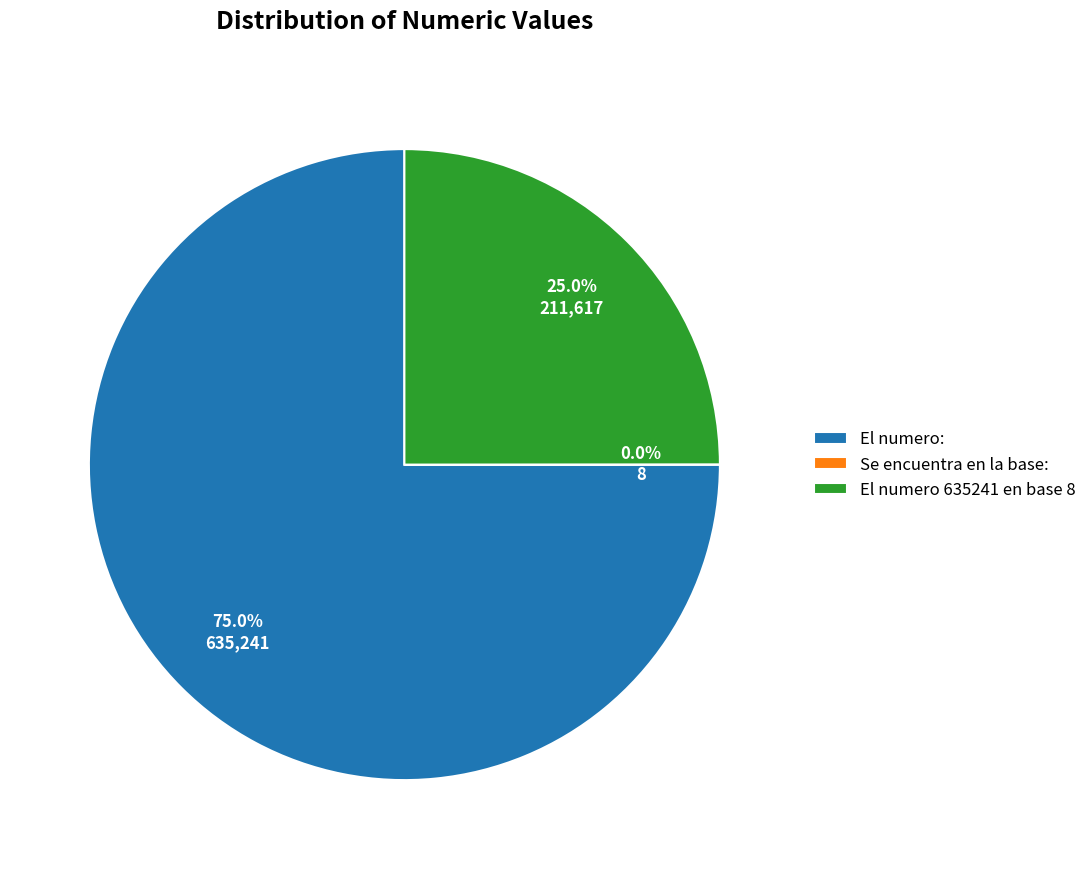

The El numero 635241 en base 8 slice represents 25% of the pie. True or false?

True